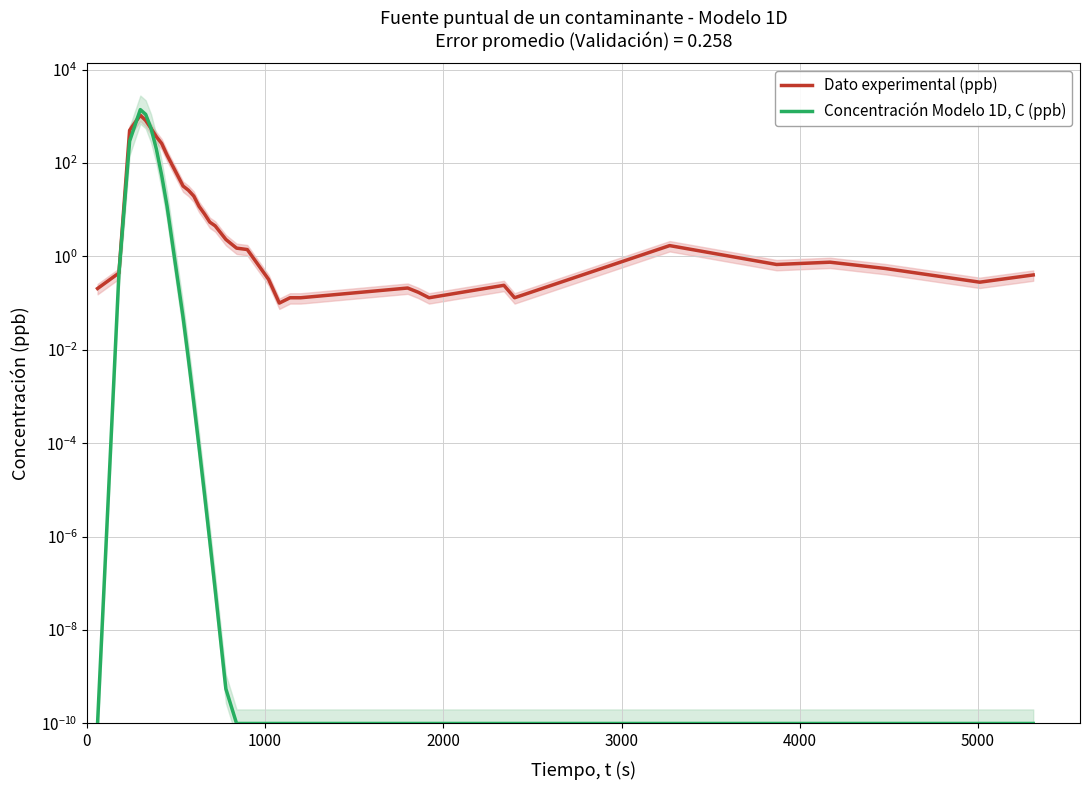

Is this an area chart (filled region under the line)?

No